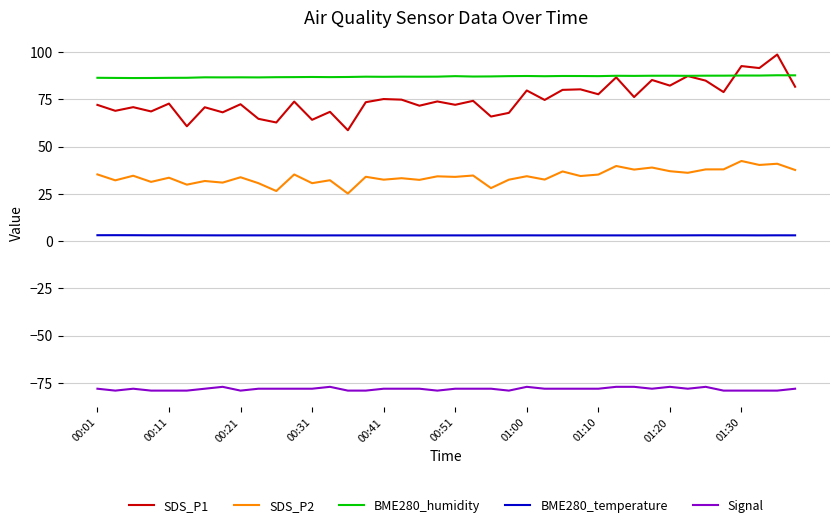

Which series has the largest total across all categories?

BME280_humidity